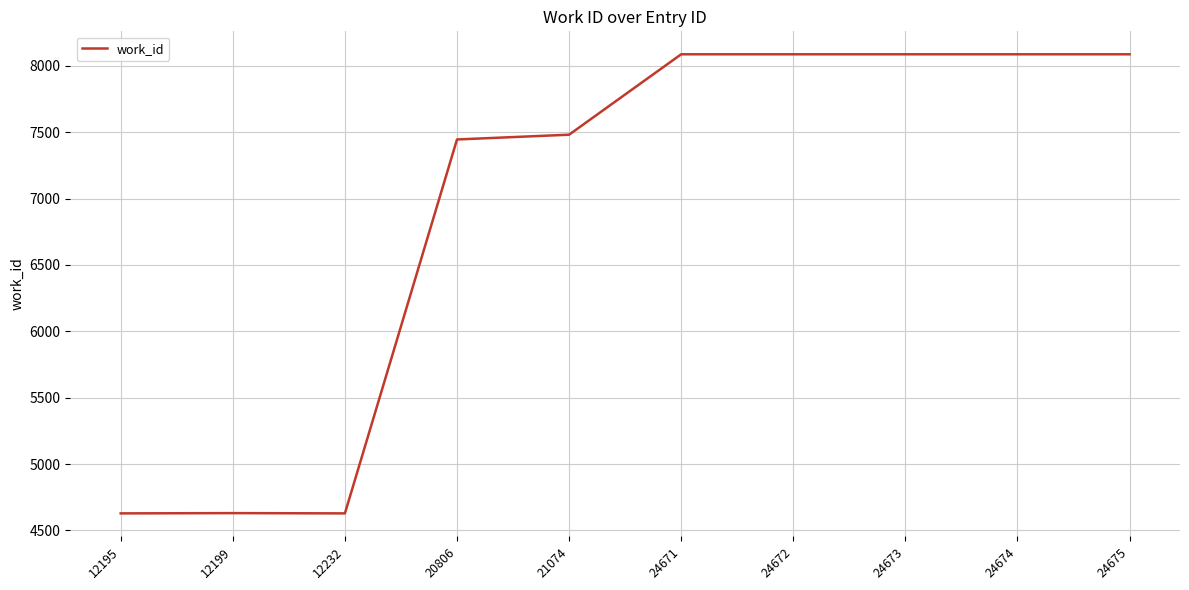

What is the smallest value displayed?

4628